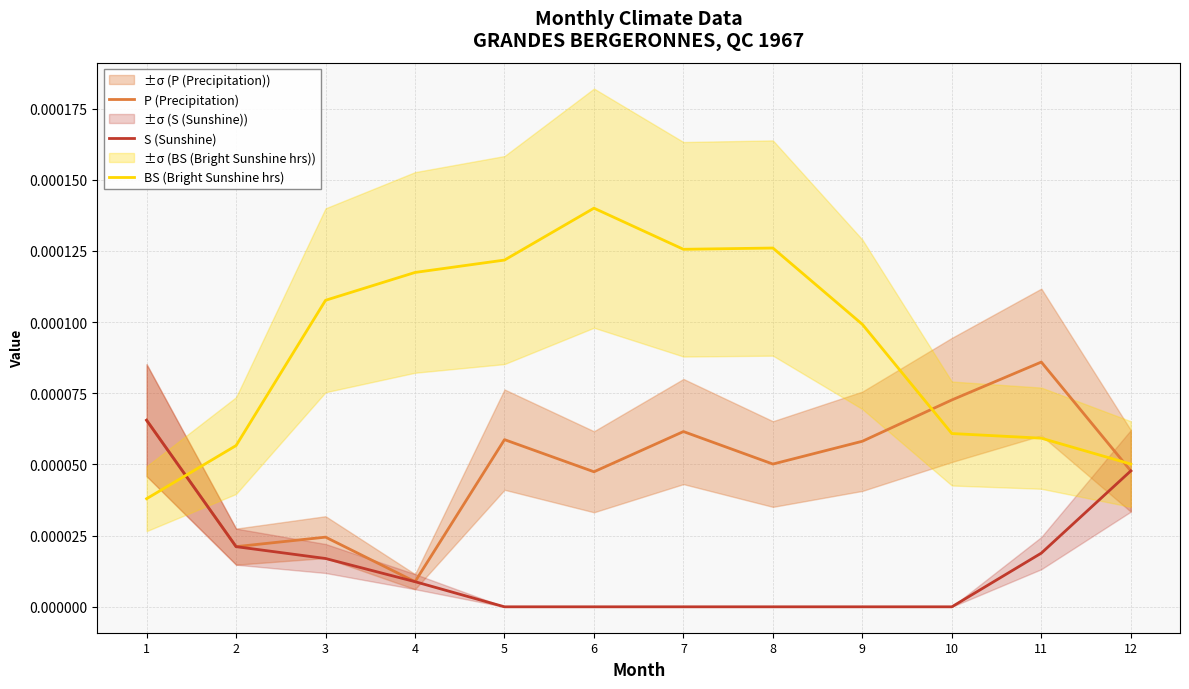

Is the value of P (Precipitation) at 1 greater than the value of BS (Bright Sunshine hrs) at 3?

No